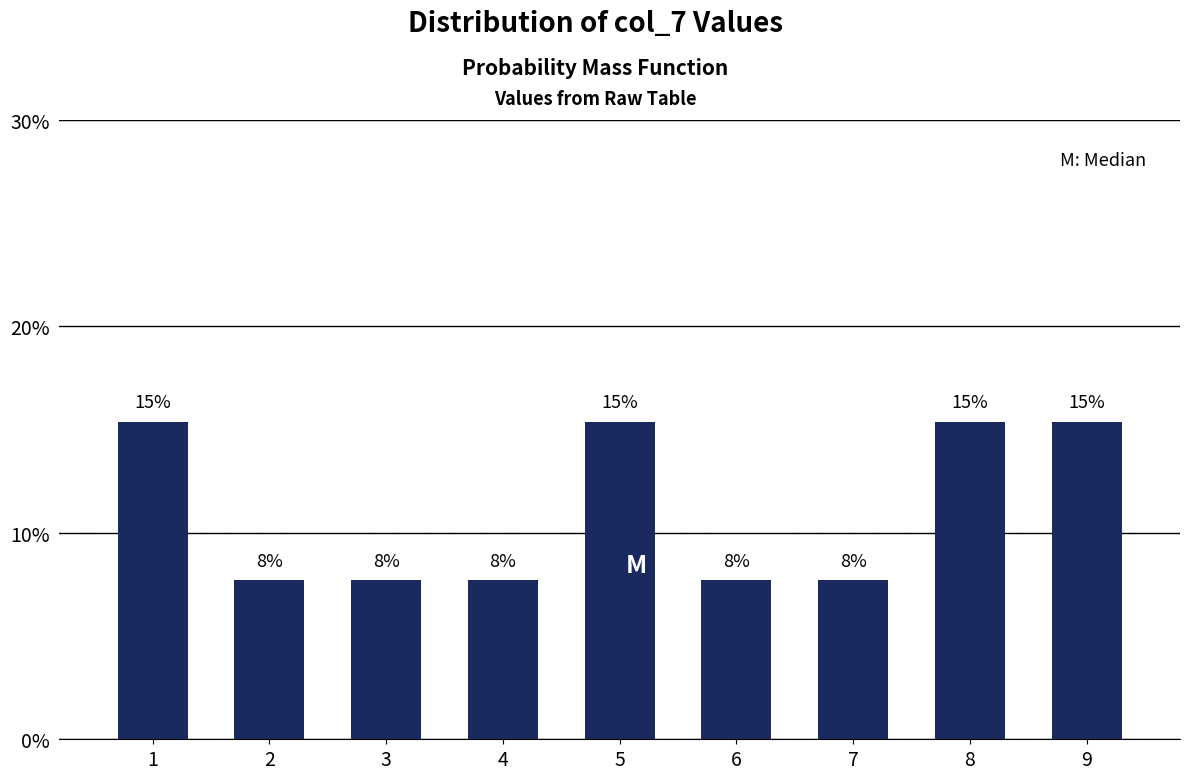

How many bars are there in total?

9